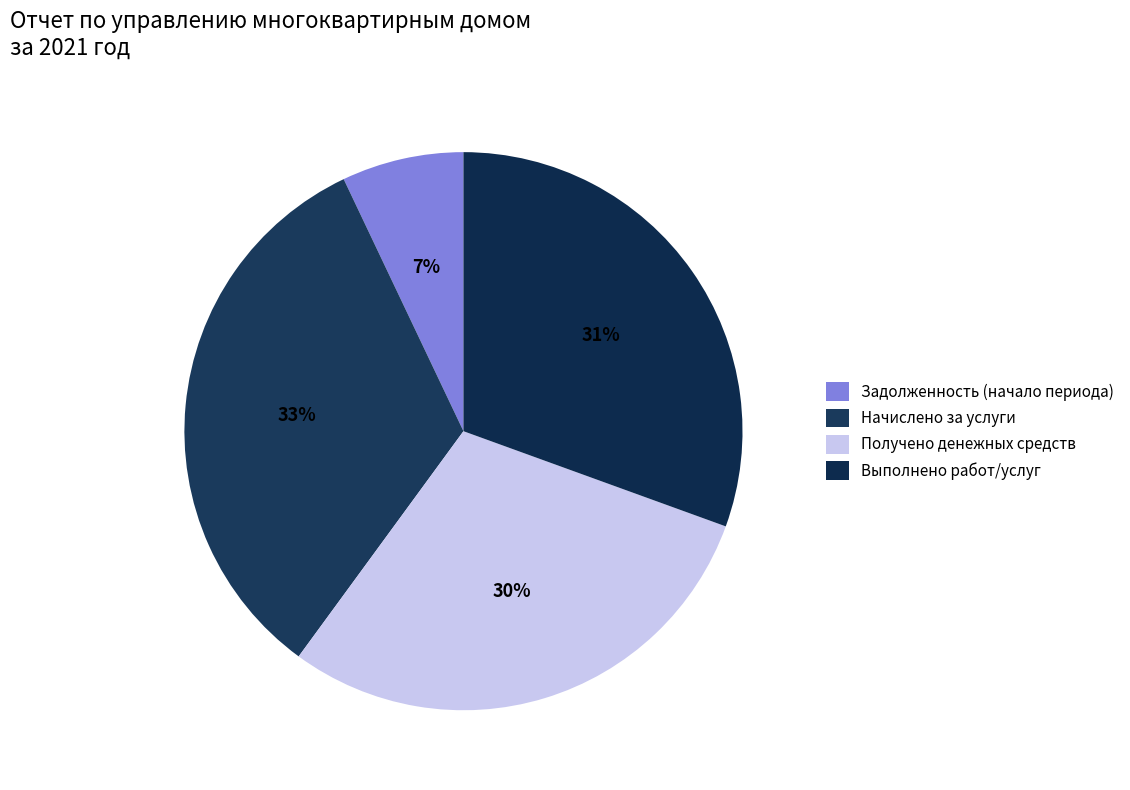

How many slices are in this pie chart?

4